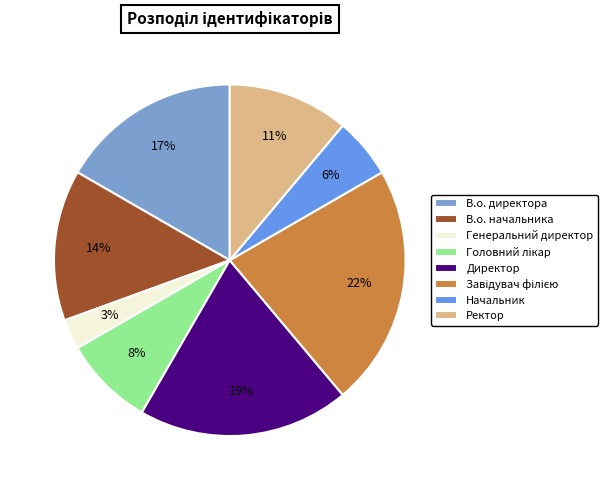

What is the total percentage of В.о. начальника and Ректор?

25.0%